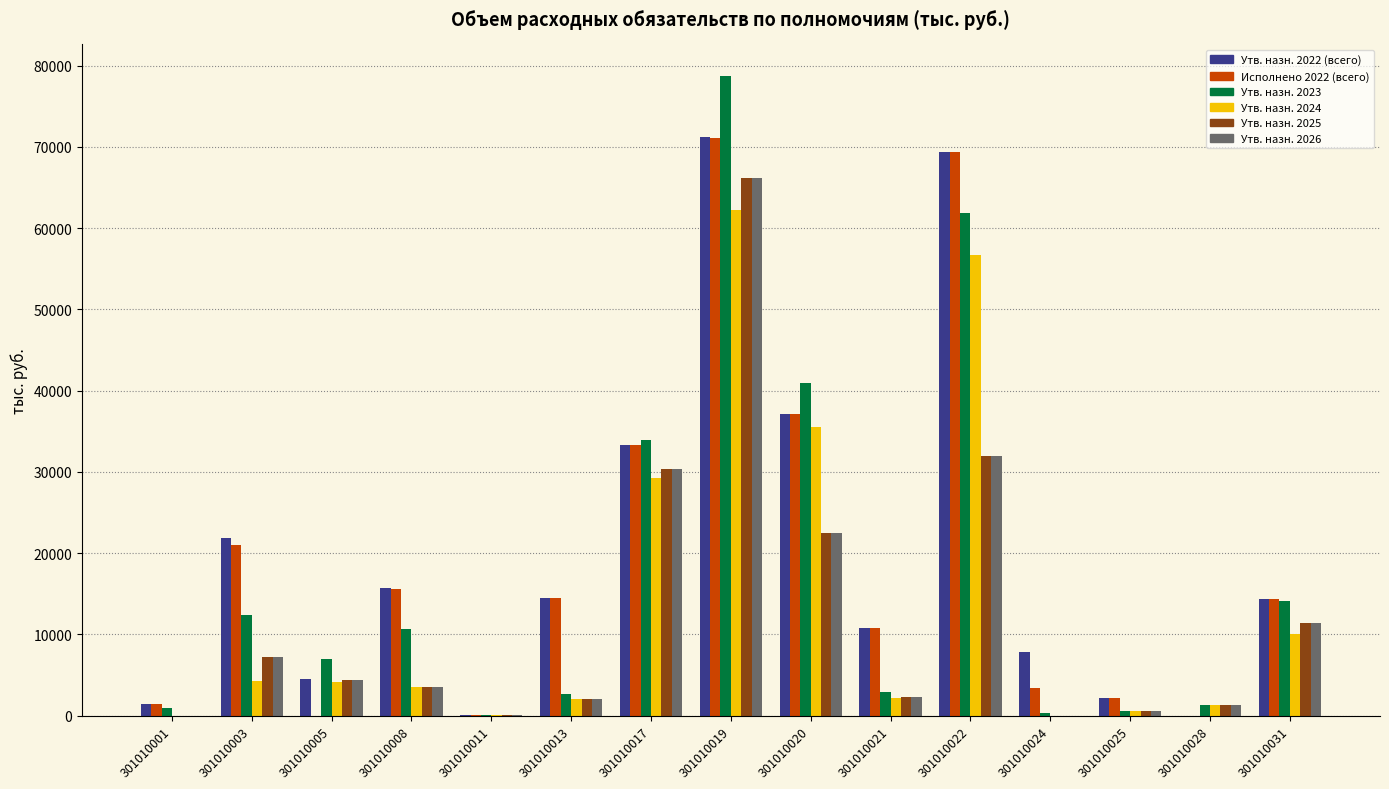

The value of Утв. назн. 2023 at 301010019 is 78681.0. True or false?

True